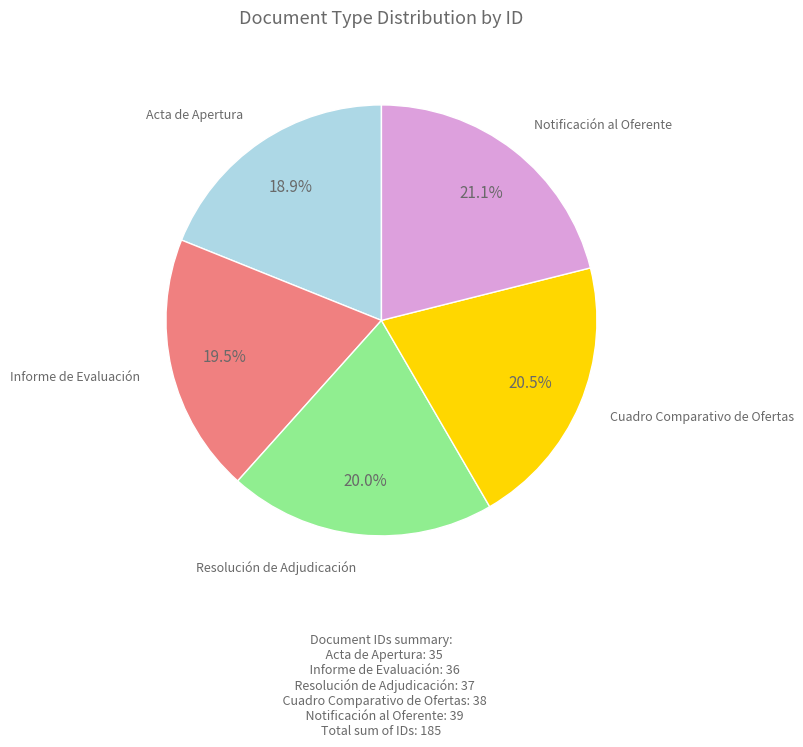

Is there any slice that represents more than half of the pie?

No